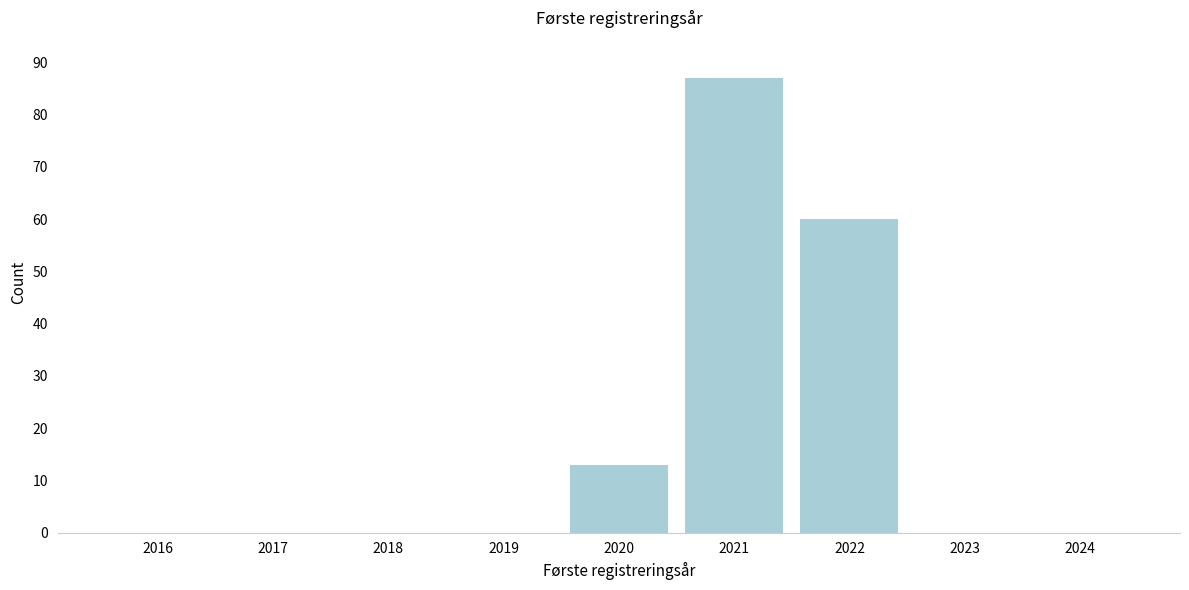

Reading right to left, transcribe all the data shown in this chart.

2024=0	2023=0	2022=60	2021=87	2020=13	2019=0	2018=0	2017=0	2016=0